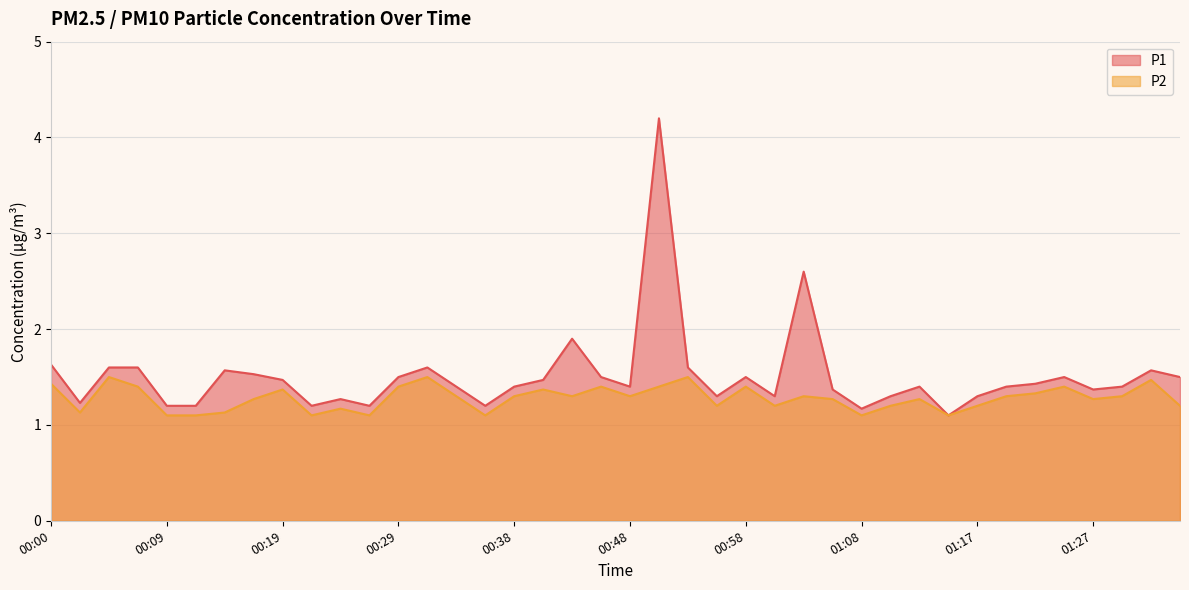

How many interior local peaks does the P2 series have?

12